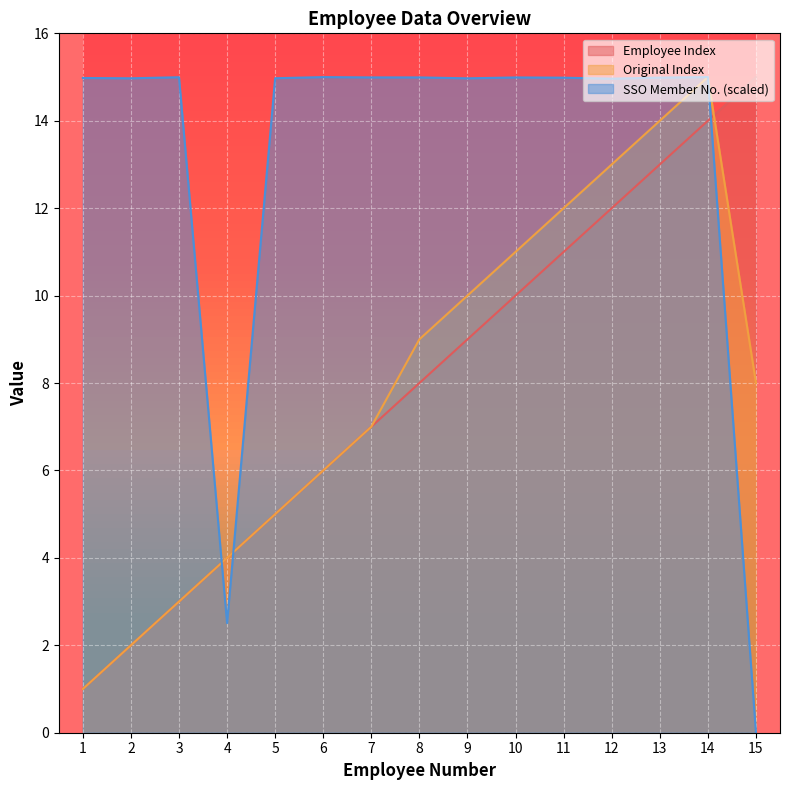

Which label corresponds to the smallest value in the chart?

15